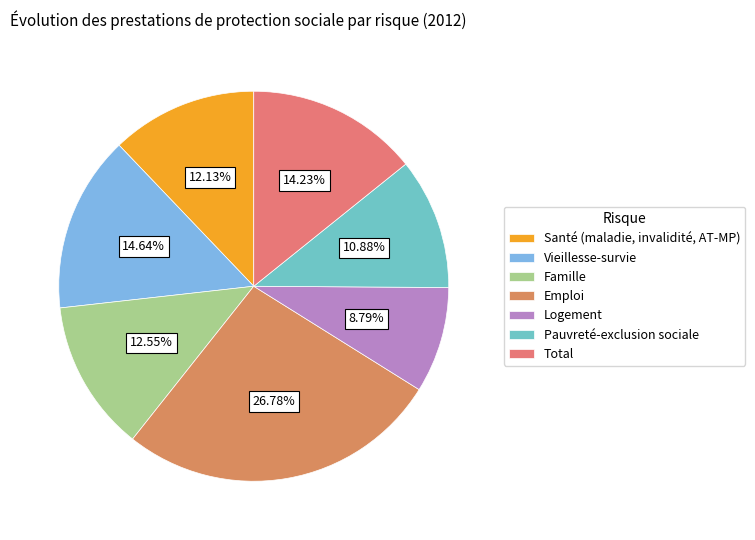

What percentage is the Logement slice, to the nearest percent?

9%